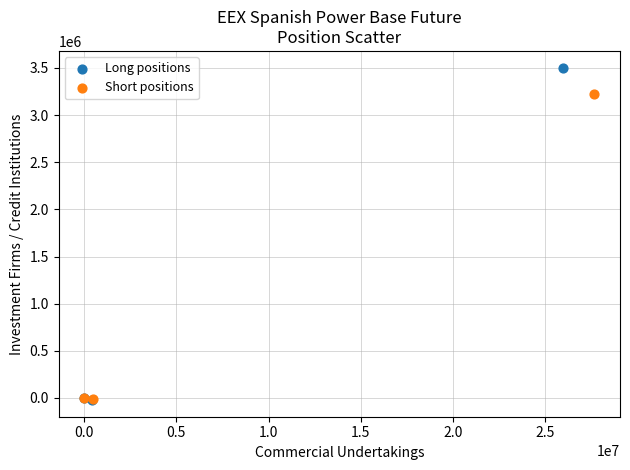

Which series has the largest Y range (max minus min)?

Long positions